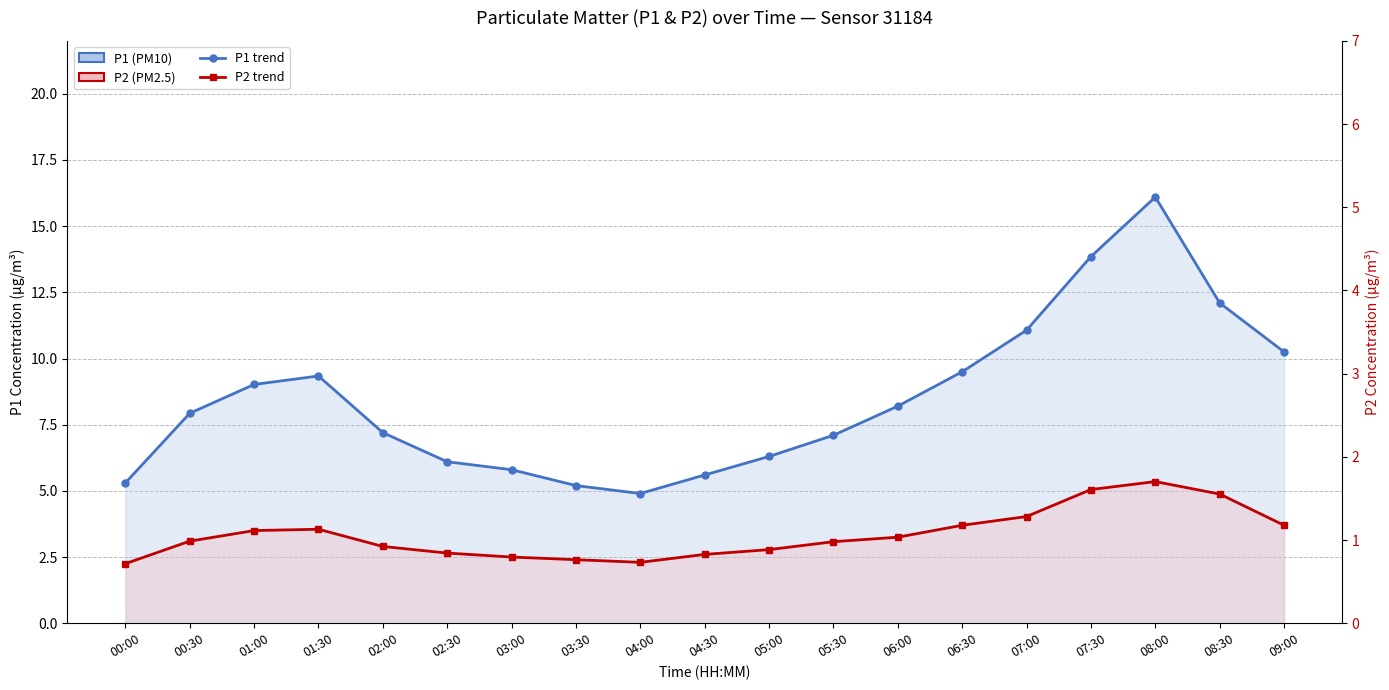

What is the sum of all P1 (line) values?

160.9